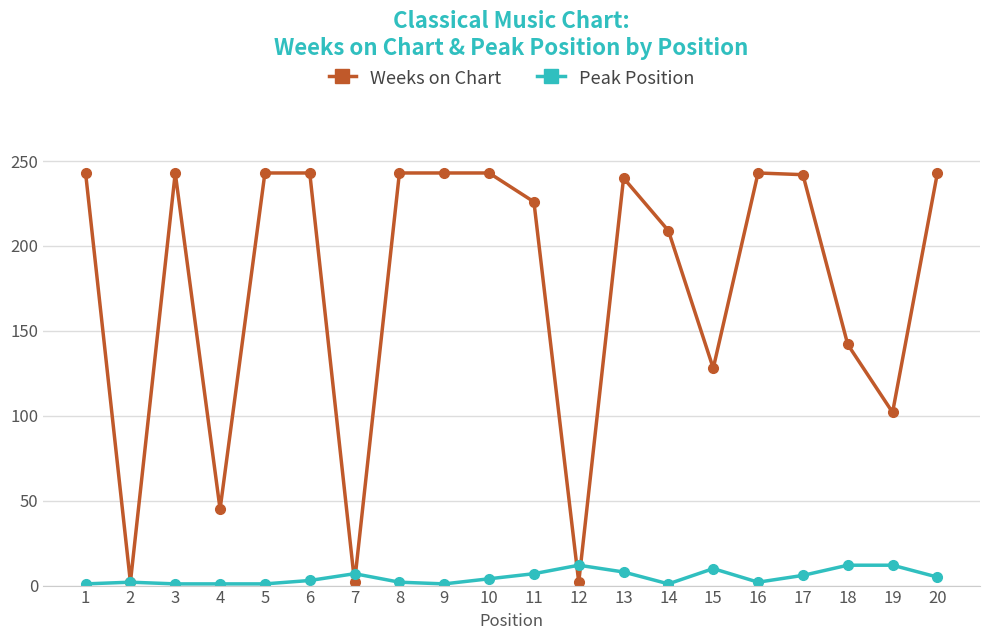

What are all the series names shown in the legend?

Weeks on Chart, Peak Position